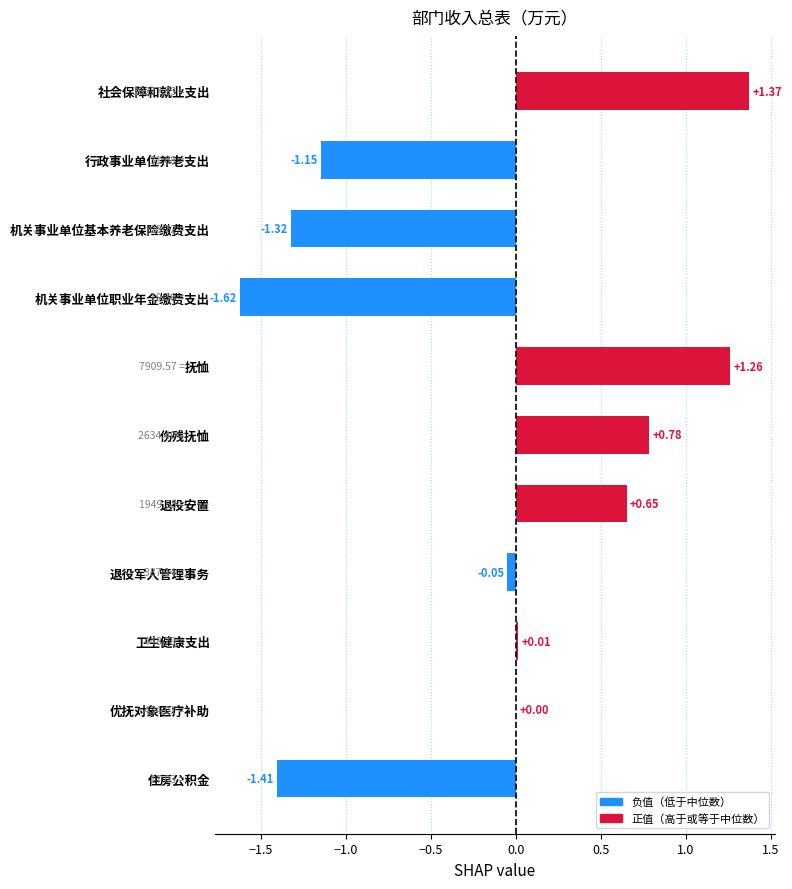

What is the change in value from 退役安置 to 退役军人管理事务?

-0.7